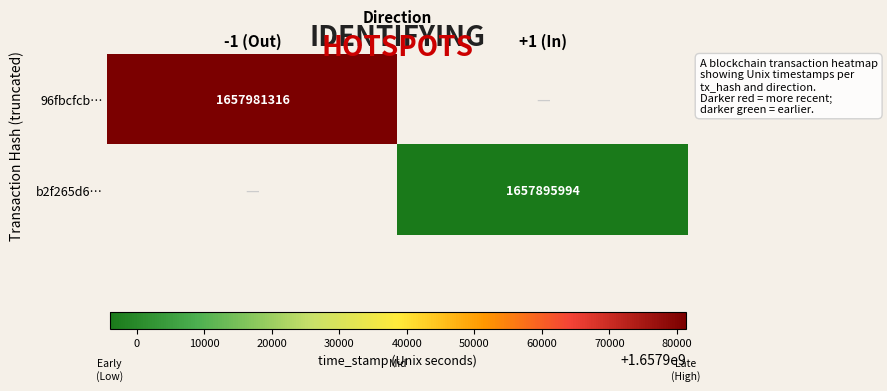

Is it true that b2f265d6… equals 2349720204 at +1 (In)?

False